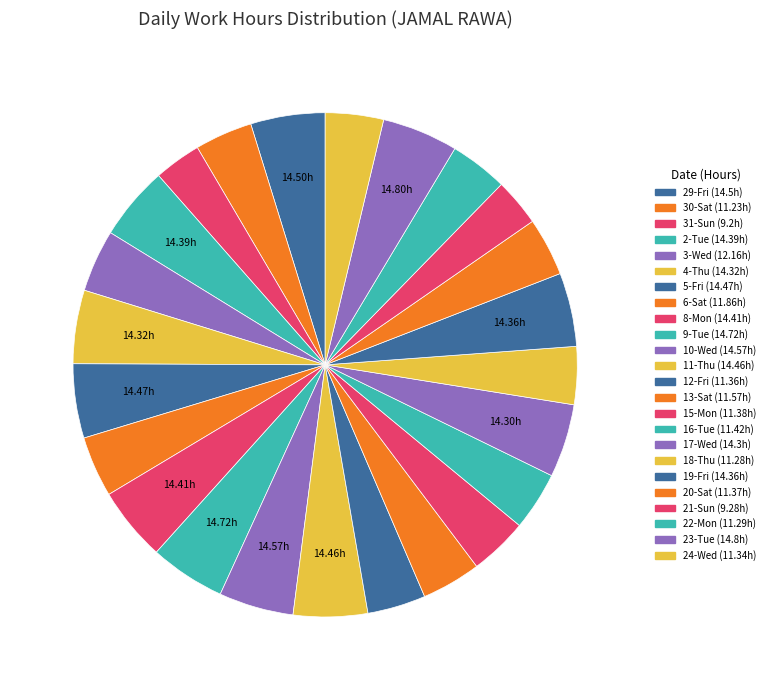

What is the change in value from 30-Sat to 17-Wed?

+3.1